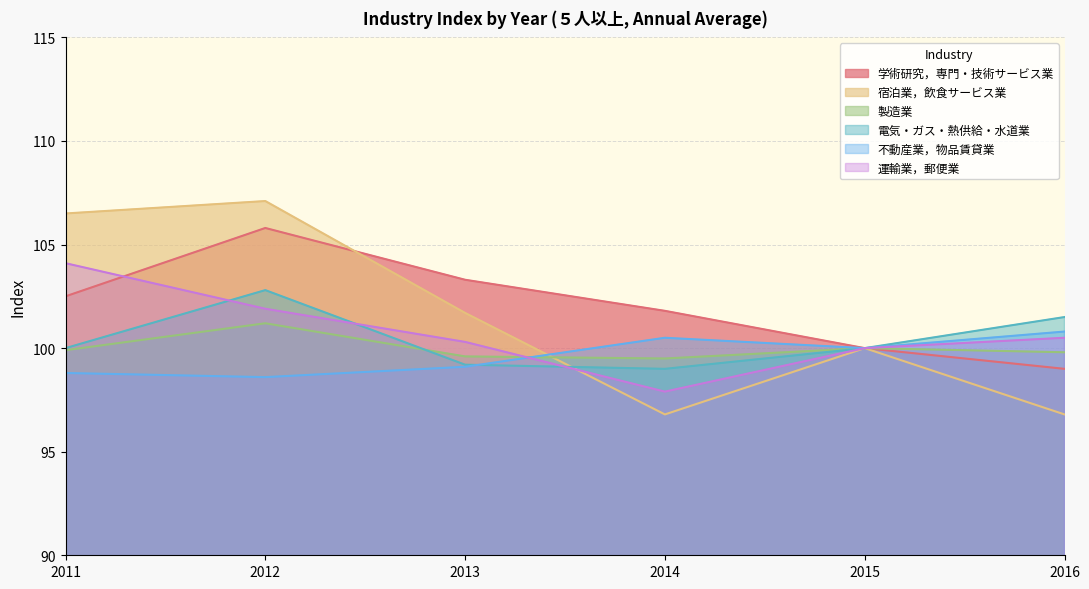

Rank the categories by 学術研究，専門・技術サービス業 value from lowest to highest.

2016, 2015, 2014, 2011, 2013, 2012